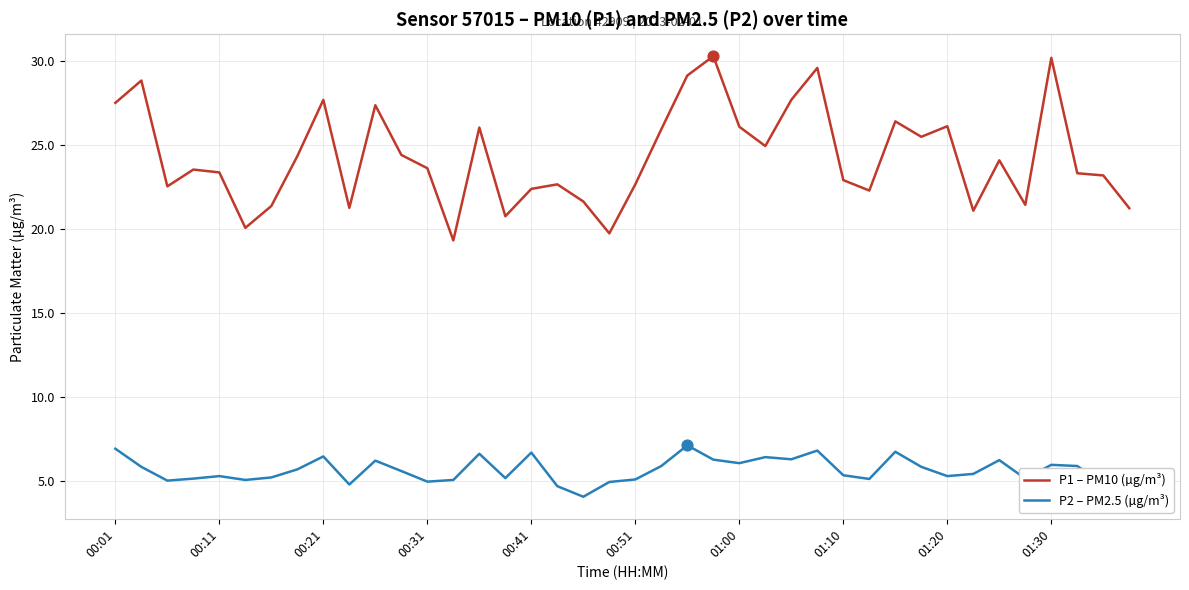

Which series has the largest total across all categories?

P1 – PM10 (µg/m³)